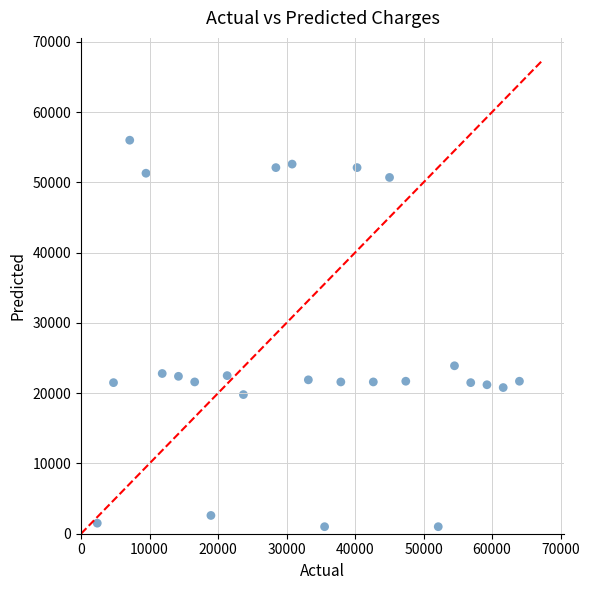

What Y value in the scatter plot is closest to 28500?

23900.0